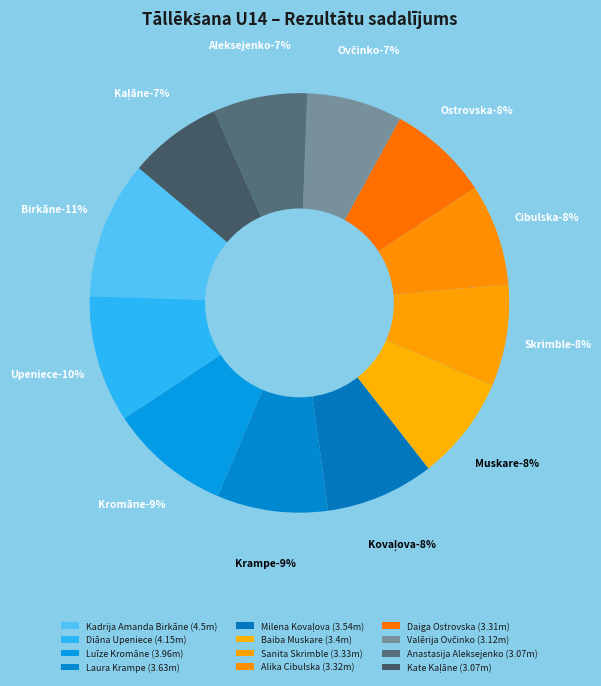

What percentage do Luīze Kromāne and Milena Kovaļova together represent?

17.7%